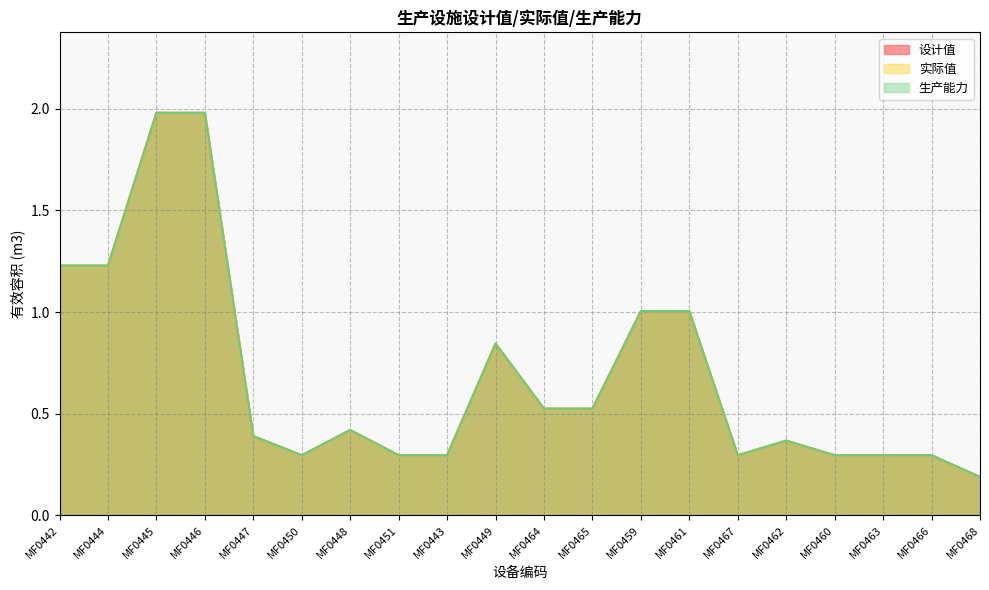

How many distinct data groups are displayed?

3